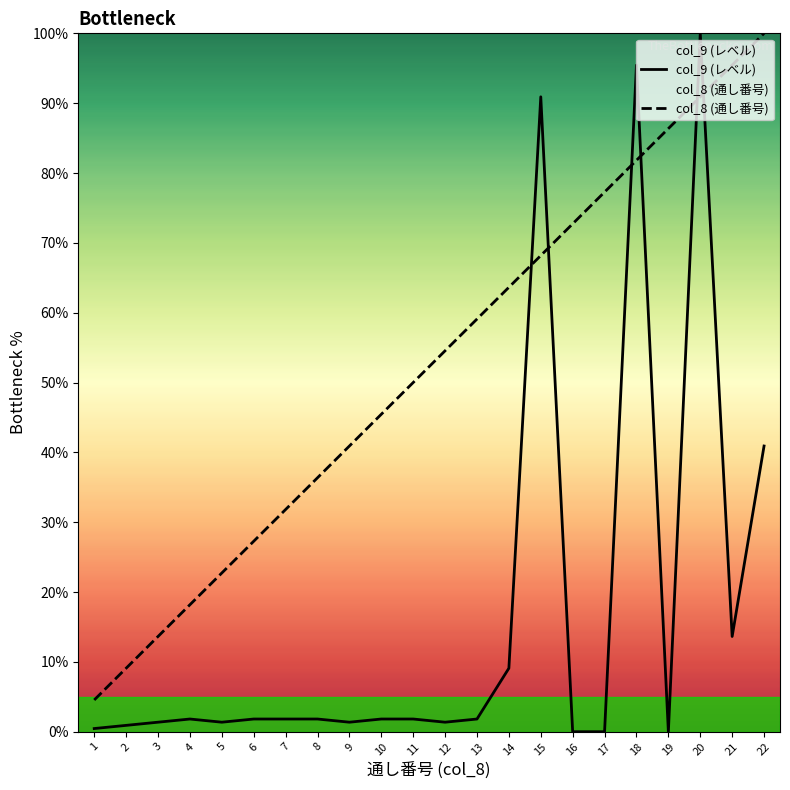

What are all the series names shown in the legend?

col_9 (レベル), col_8 (通し番号)